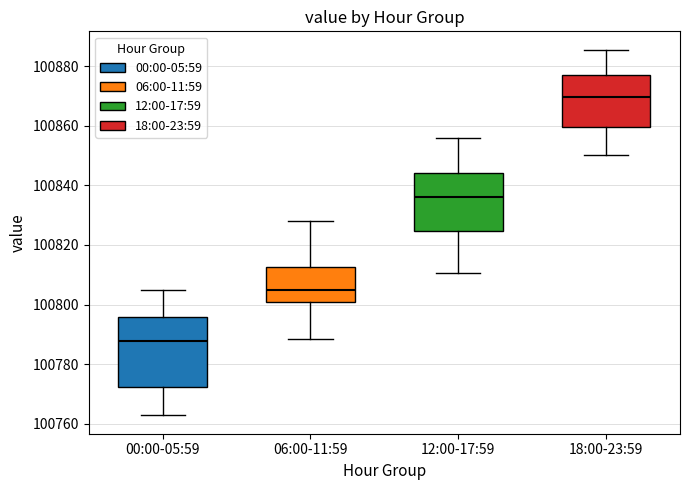

Reading left to right, transcribe this box plot: for each box, give where its median line is, the range the box spans, and where its two whiskers end, as read against the y-axis. The values are not printed on the chart, so give them approximately, as read against the axis.

00:00-05:59: median 100788, box 100772 to 100796, whiskers 100762 to 100804
06:00-11:59: median 100806, box 100800 to 100812, whiskers 100788 to 100828
12:00-17:59: median 100836, box 100824 to 100844, whiskers 100810 to 100856
18:00-23:59: median 100870, box 100860 to 100876, whiskers 100850 to 100886